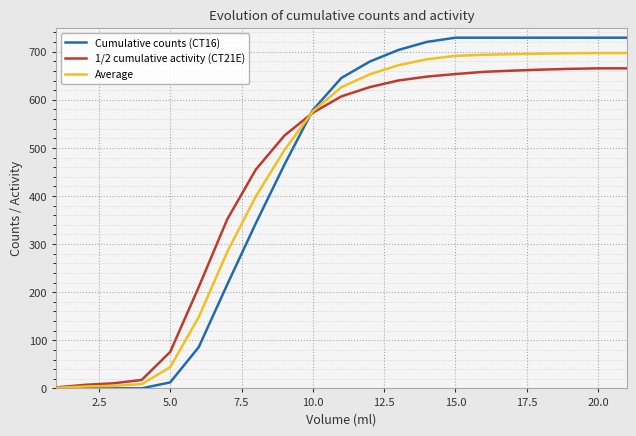

Which series has the largest range (max minus min)?

Cumulative counts (CT16)